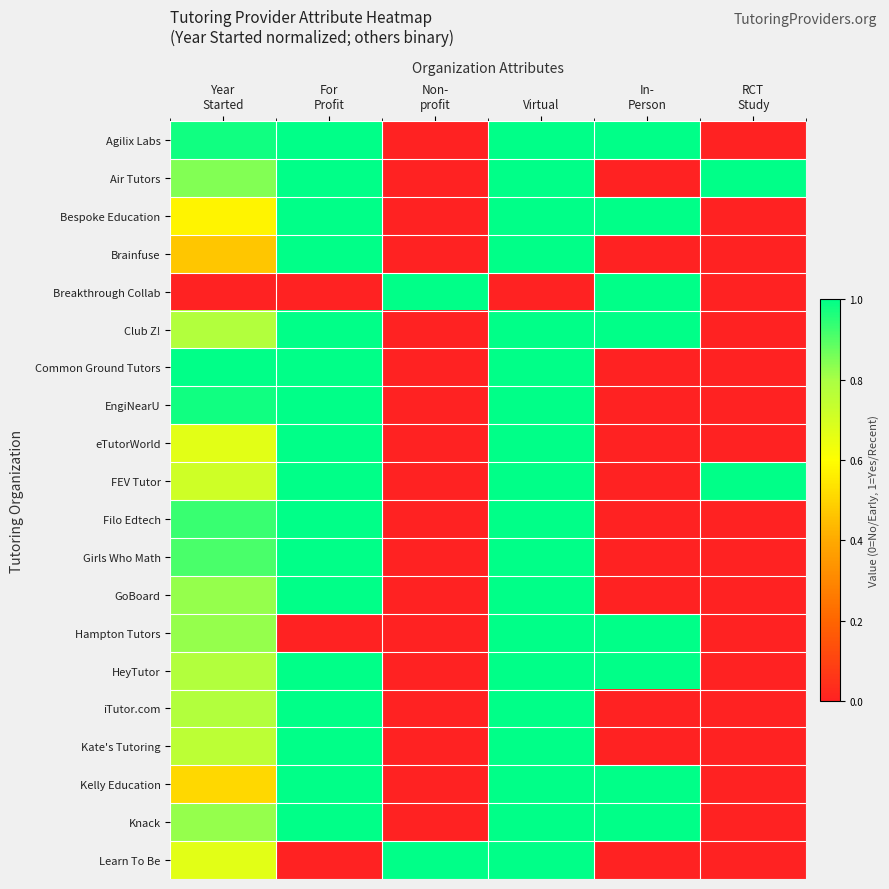

Which series changed the most between Year Started and In- Person?

Breakthrough Collab